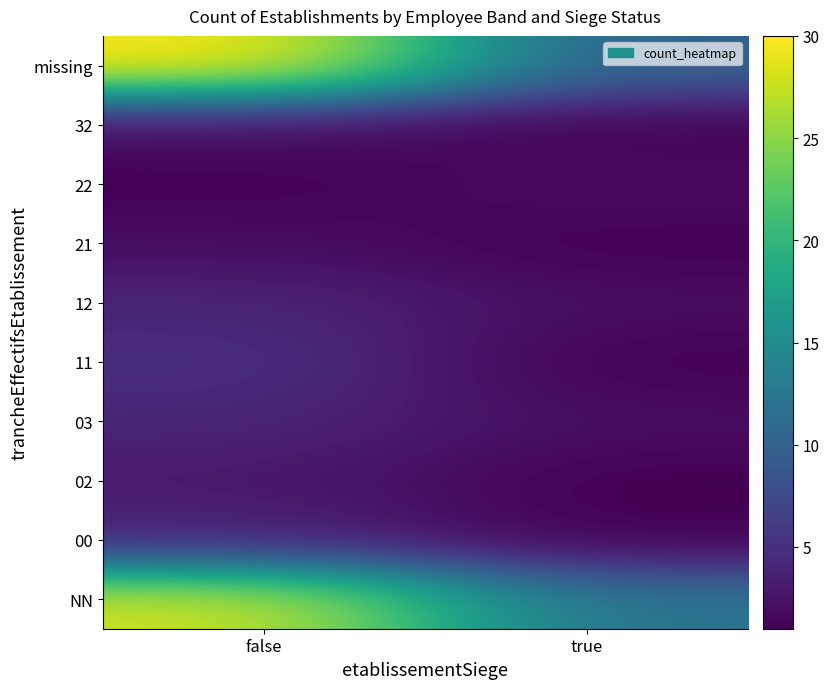

At which category does the chart reach its peak across all series?

false